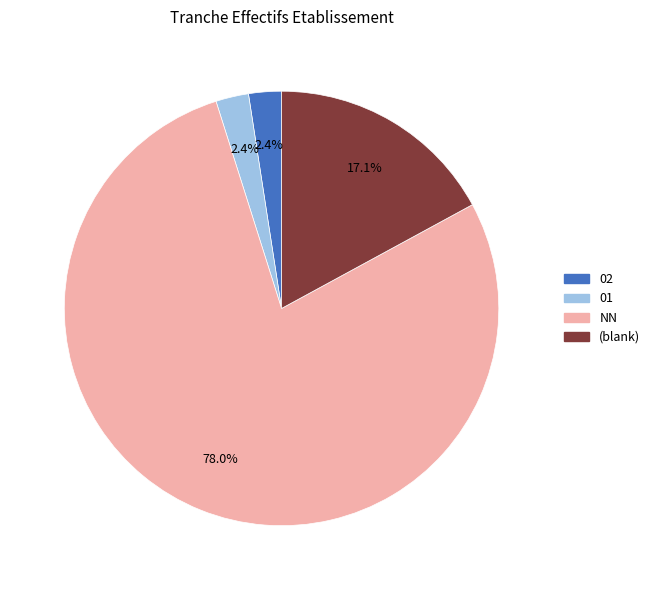

Which category has the biggest portion of the pie?

NN